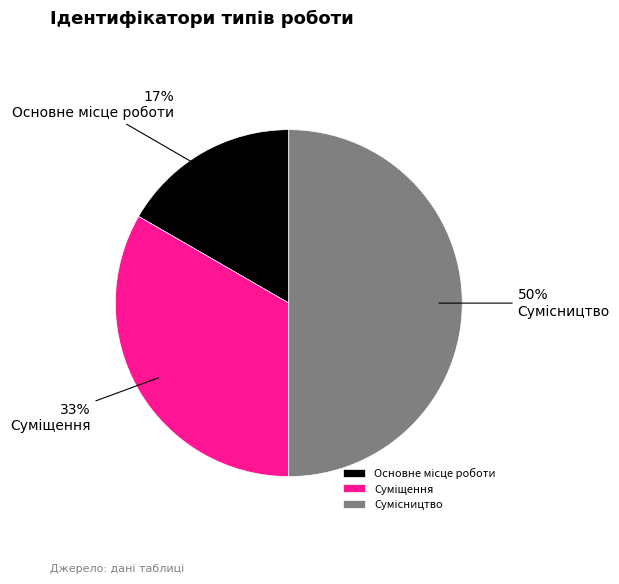

To the nearest percent, what is the difference between the largest and smallest slice percentages?

33%